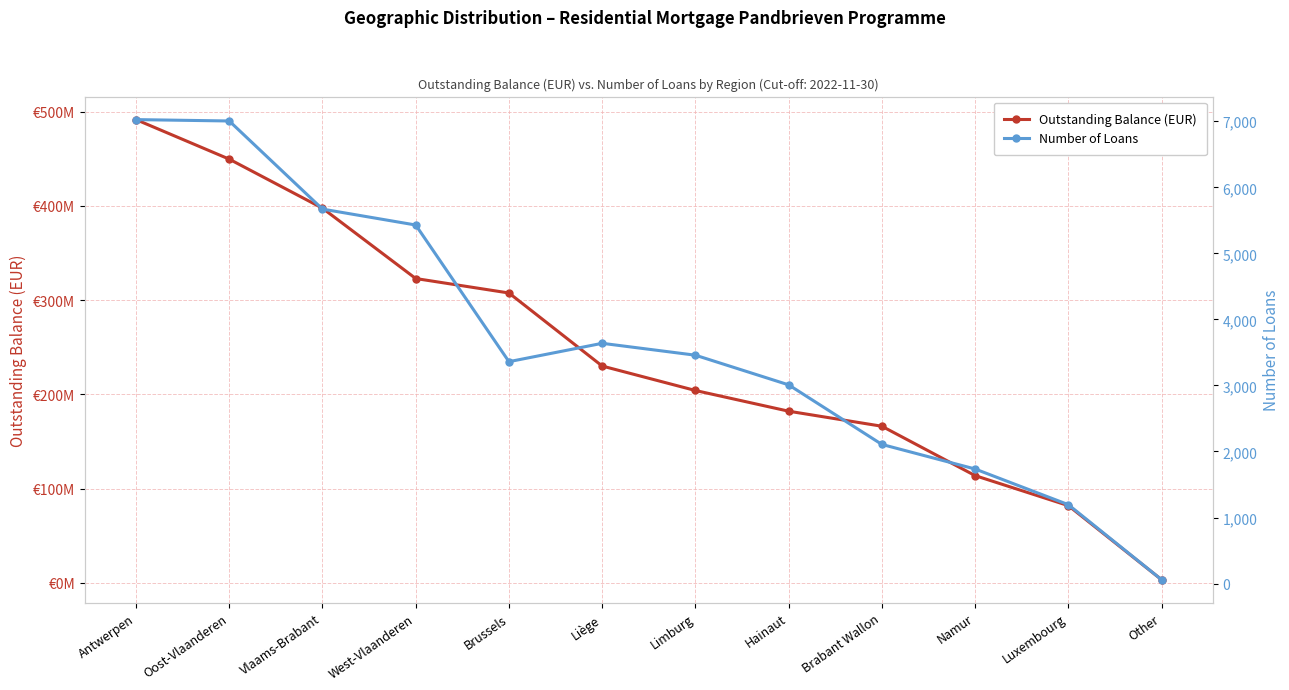

What position from the right is Brabant Wallon?

4